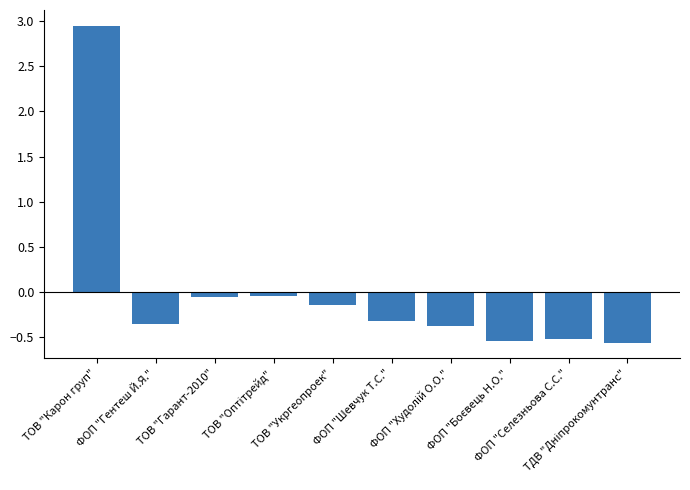

What is the value of the 6th bar from the left?

-0.3